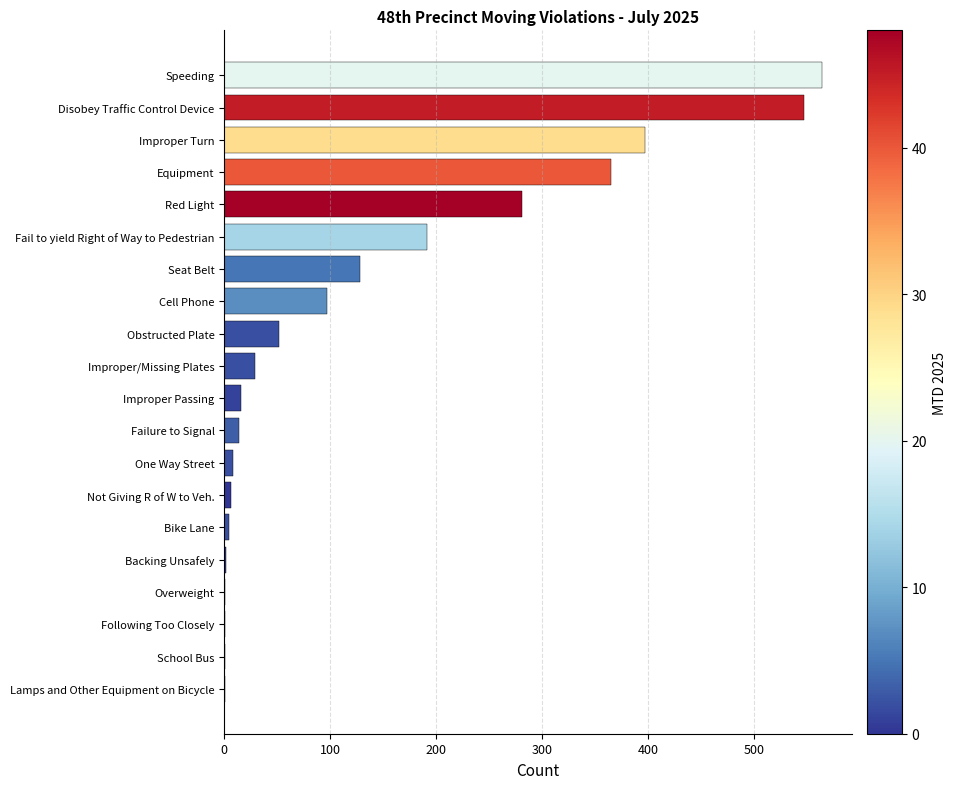

What is the sum of all values?

2705